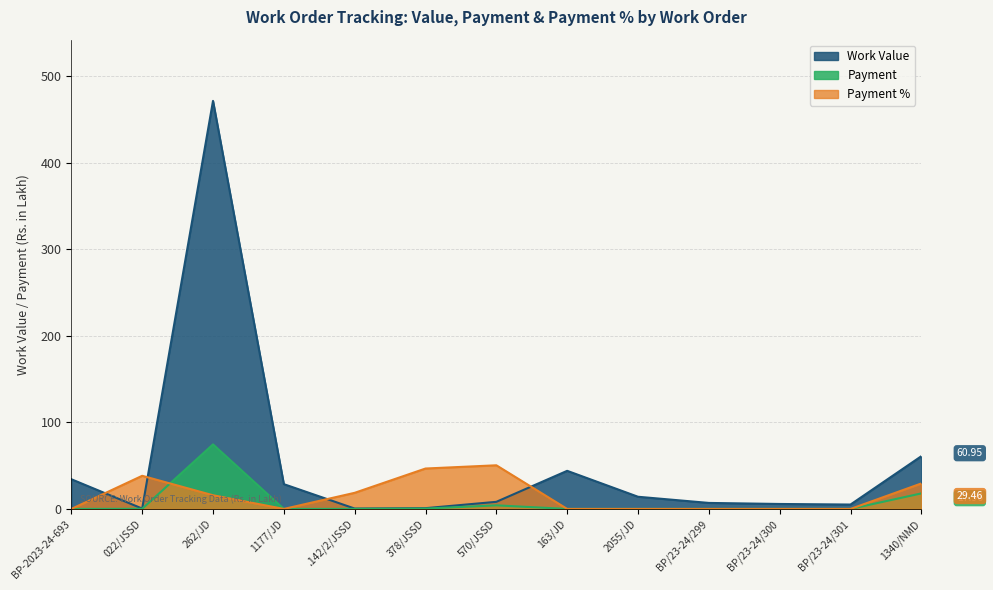

How many lines are shown in the chart?

3